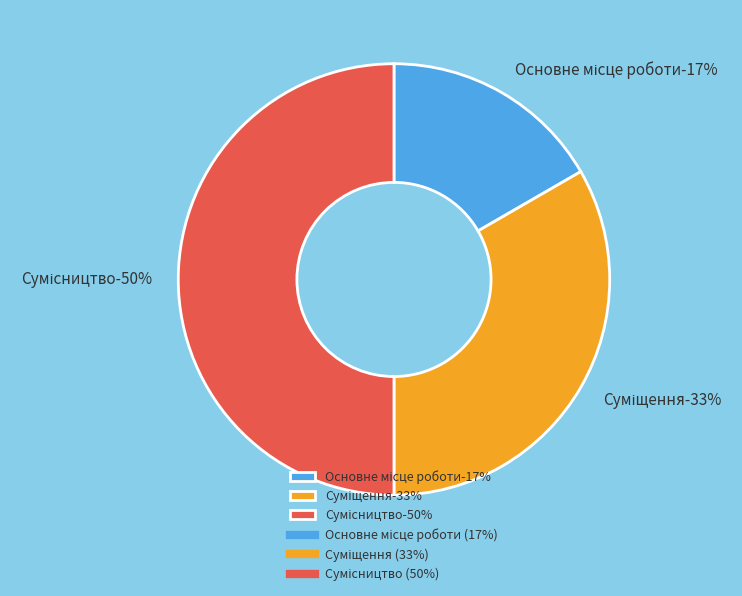

Between Основне місце роботи and Суміщення, which is larger?

Суміщення